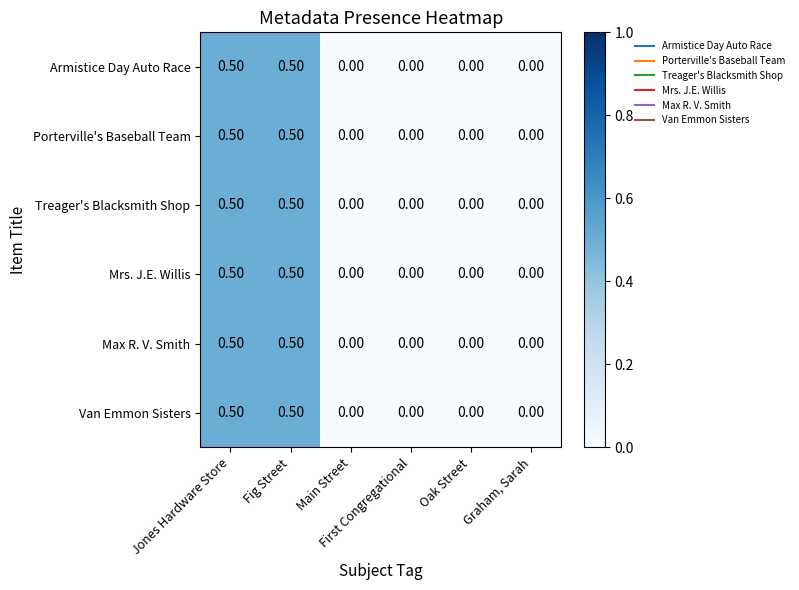

What is the difference between the second highest and second lowest values in the Armistice Day Auto Race series?

0.5